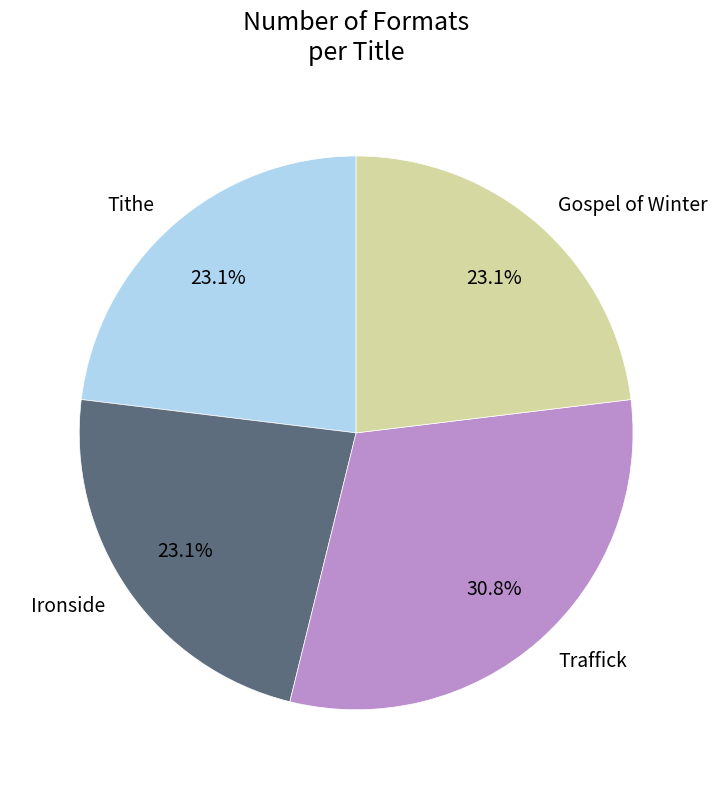

Count the number of slices in the pie.

4